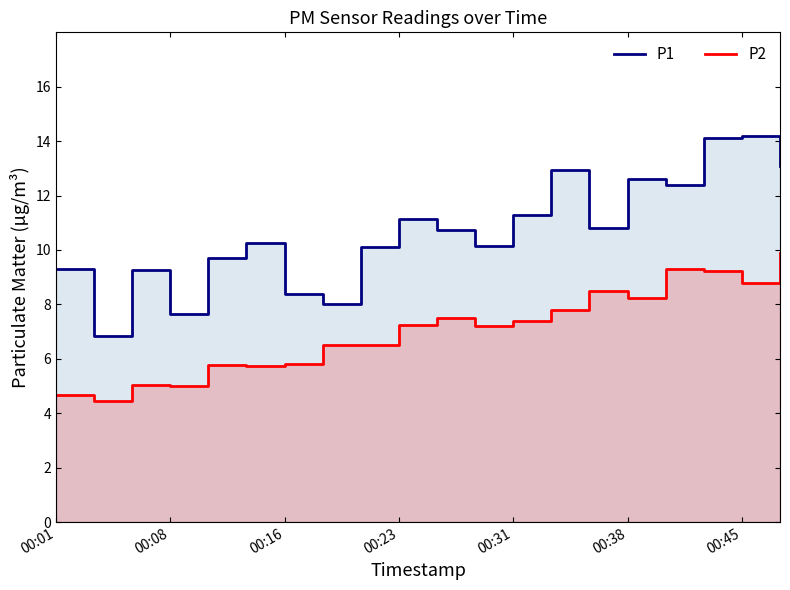

Read the P1 value at 8.

10.1